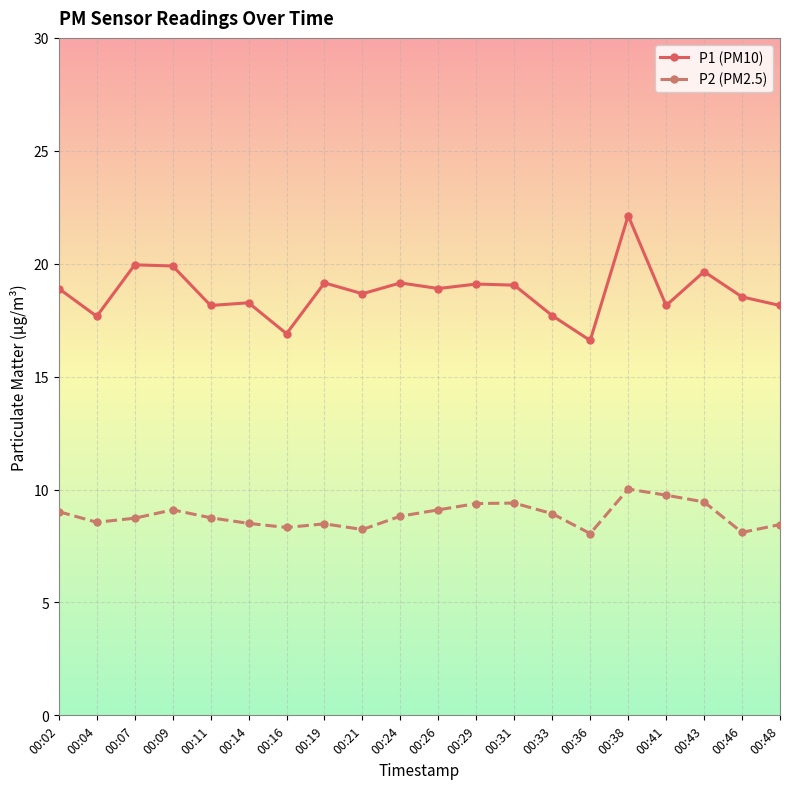

At which label does P1 (PM10) reach its minimum?

00:36